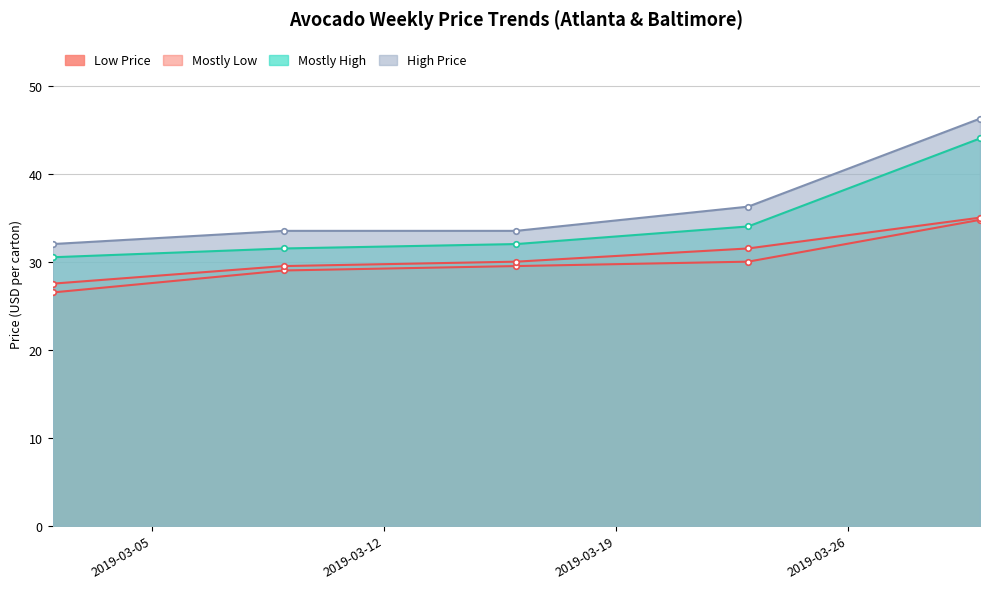

Is it true that Mostly High equals 46.4 at 2019-03-23?

False